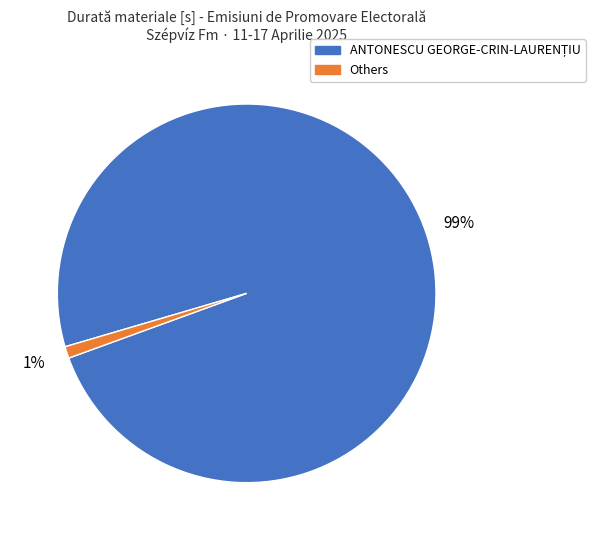

To the nearest percent, what is the difference between the largest and smallest slice percentages?

98%